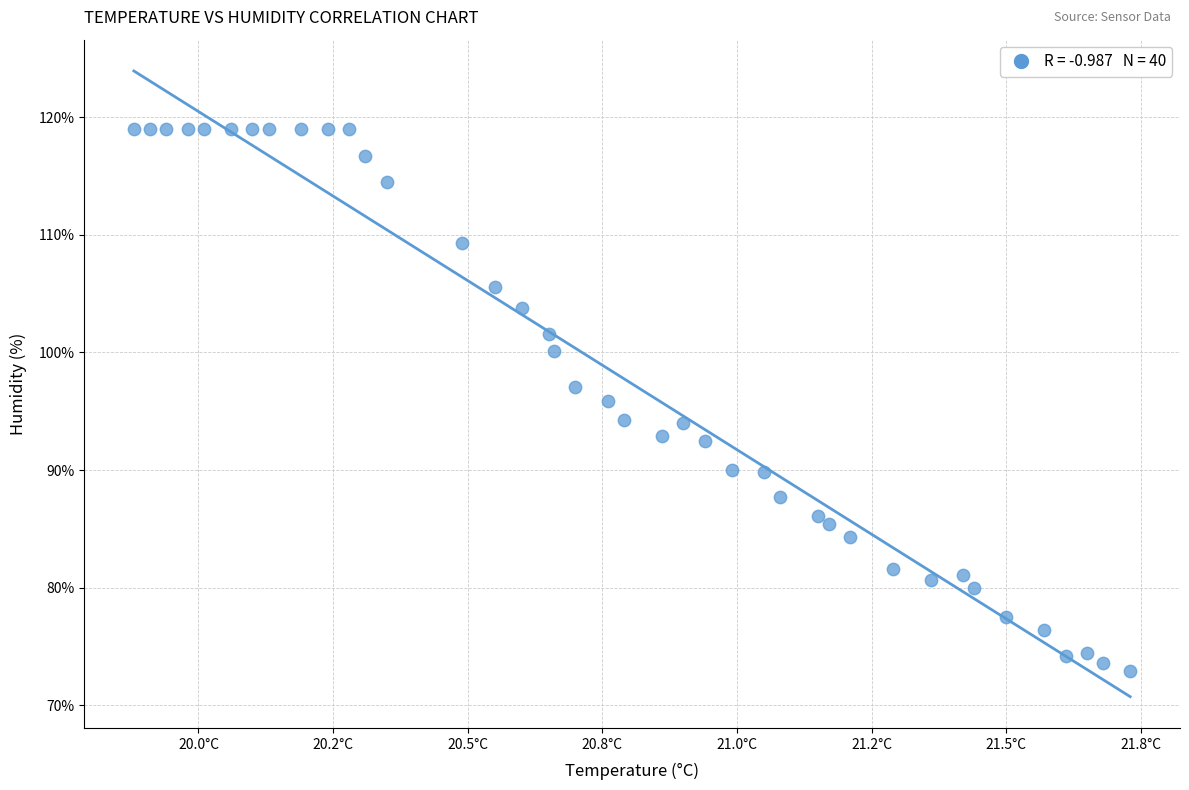

What is the range of X values (max minus min)?

1.9